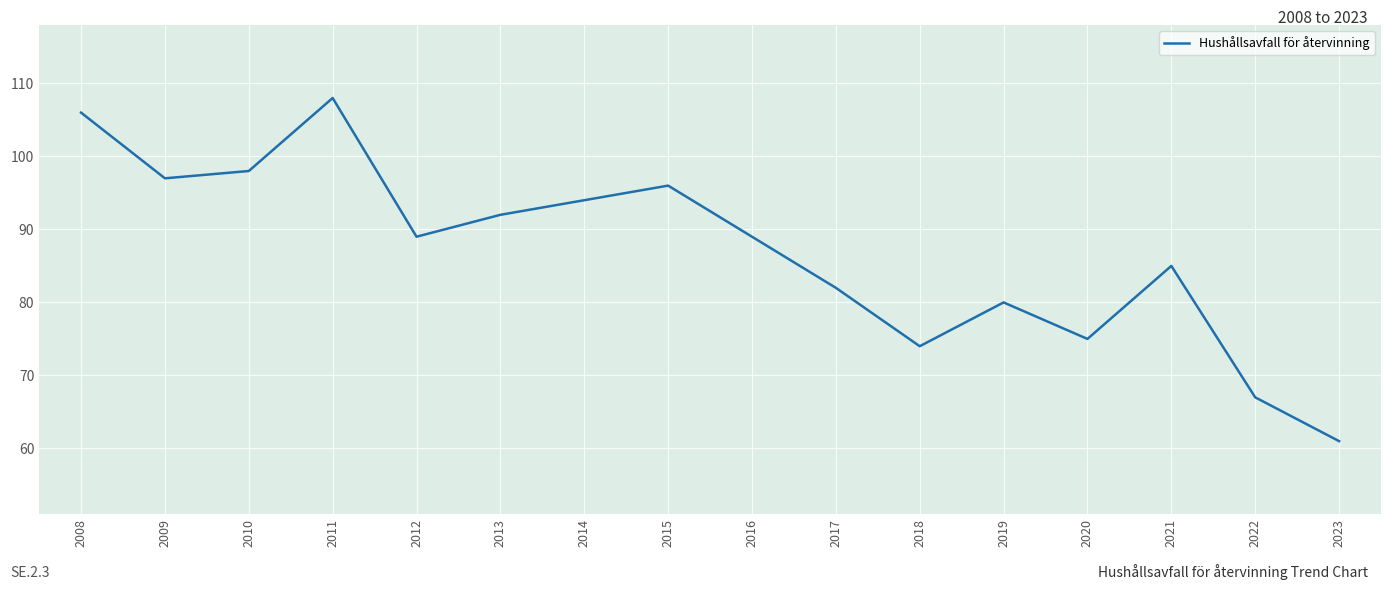

Approximately how many times larger is the value at 2020 compared to 2016?

0.8